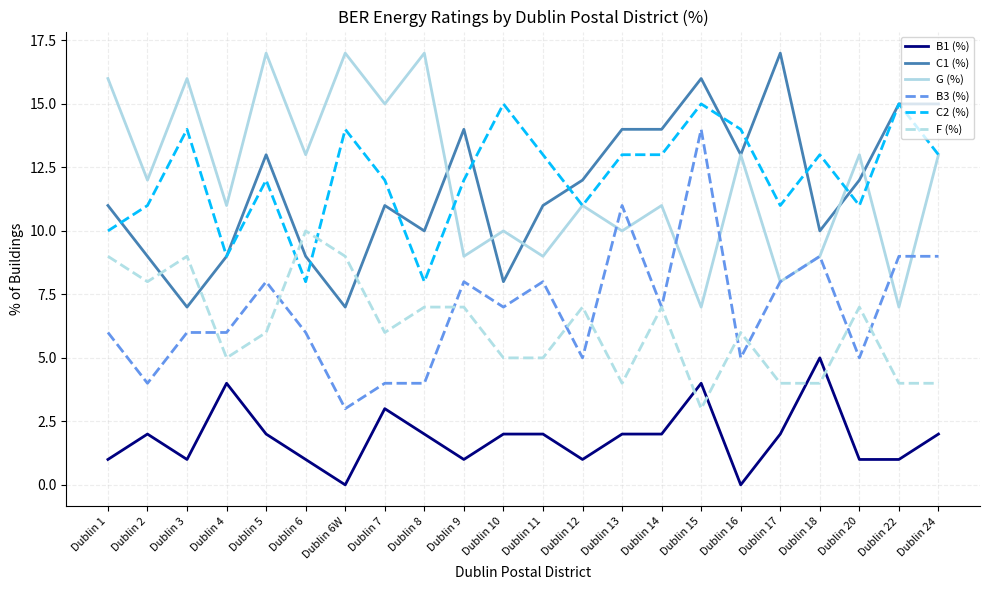

How many values in the C2 (%) series are below 13?

11